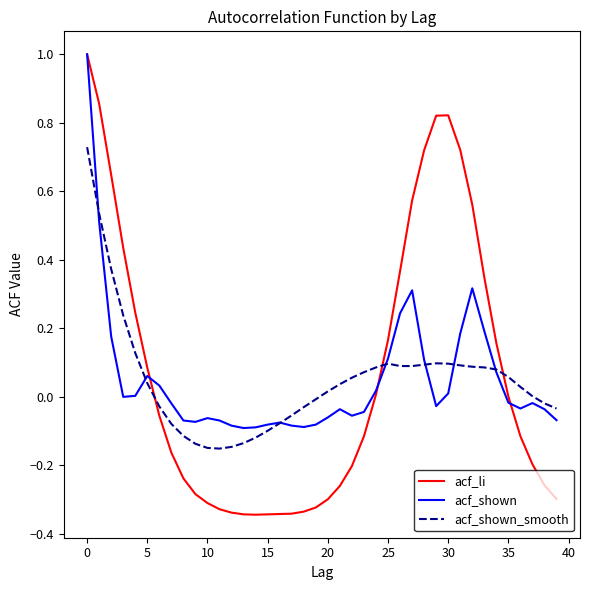

What is the maximum value shown in the chart?

1.0